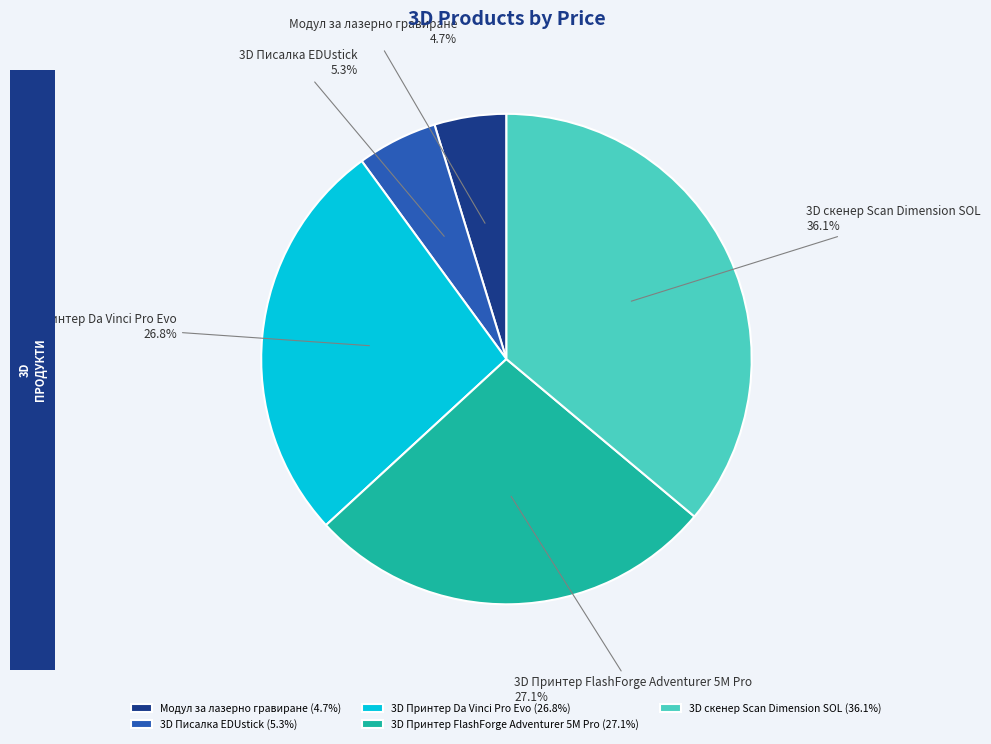

True or false: 3D Писалка EDUstick accounts for 16% of the total.

False